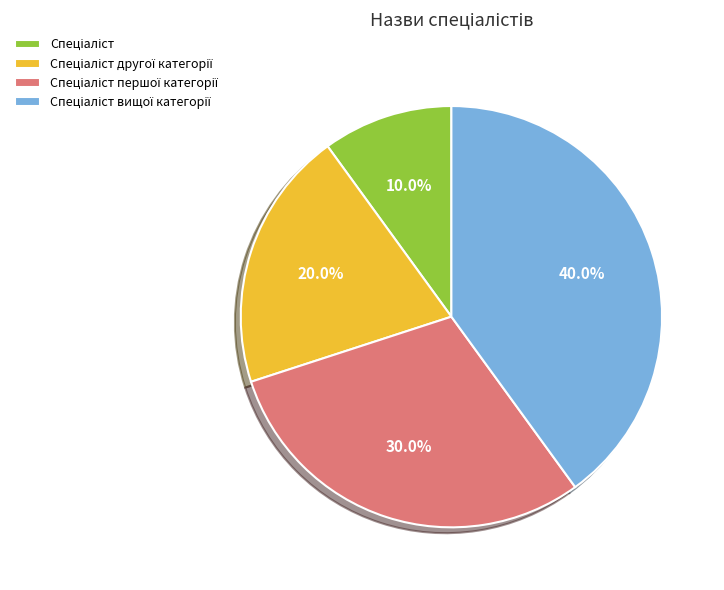

Does any single category account for the majority?

No